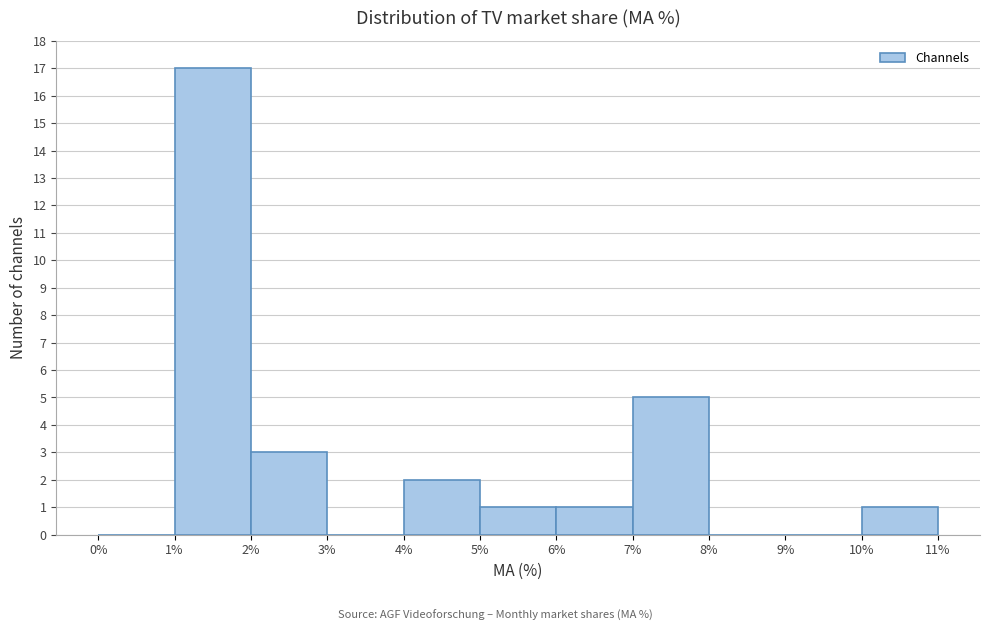

Reading left to right, transcribe this chart: for each bar, give the range it covers on the x-axis and its height. The values are not printed on the chart, so give them approximately, as read against the axis.

0% to 1%: 0
1% to 2%: 17
2% to 3%: 3
3% to 4%: 0
4% to 5%: 2
5% to 6%: 1
6% to 7%: 1
7% to 8%: 5
8% to 9%: 0
9% to 10%: 0
10% to 11%: 1